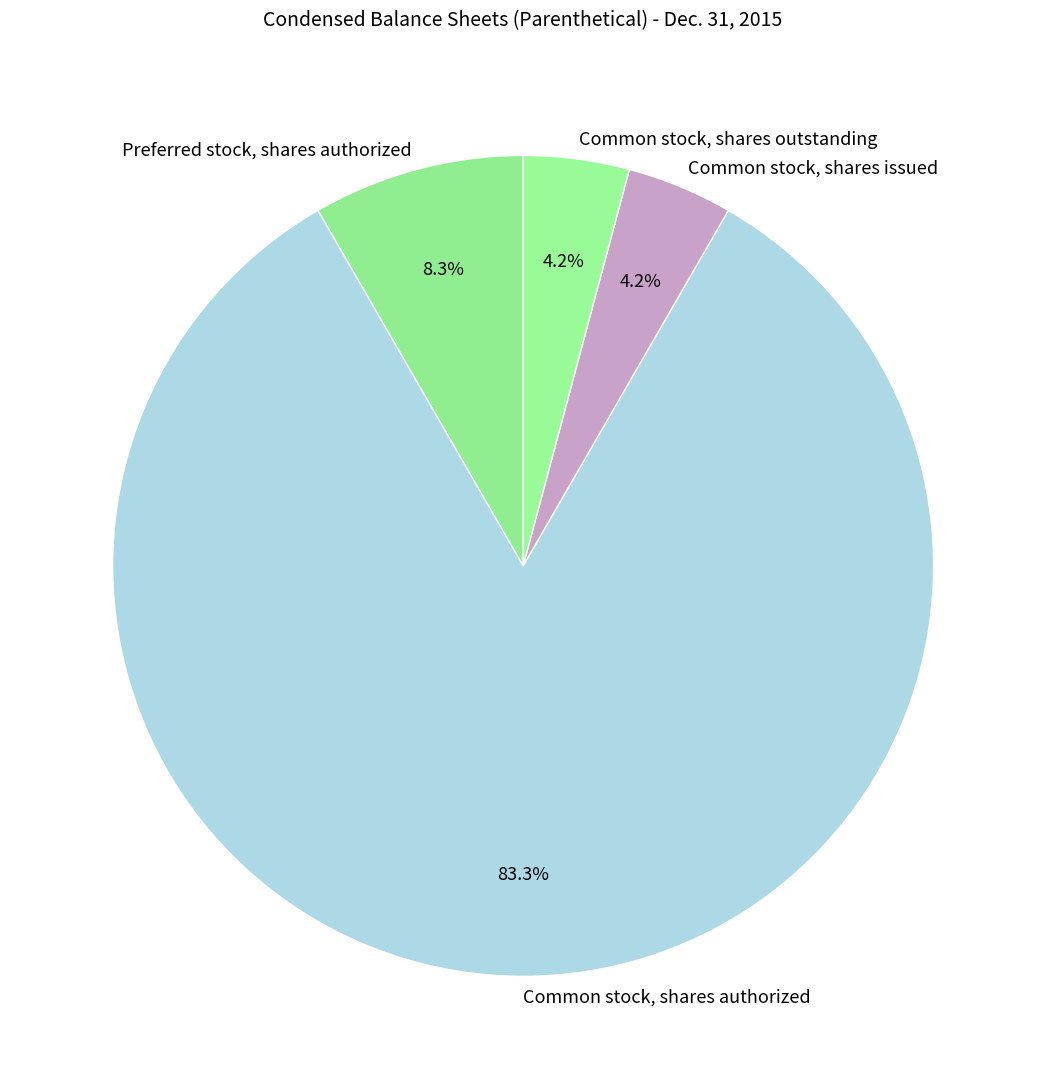

Approximately how many times larger is the value at Common stock, shares issued compared to Common stock, shares outstanding?

1.0